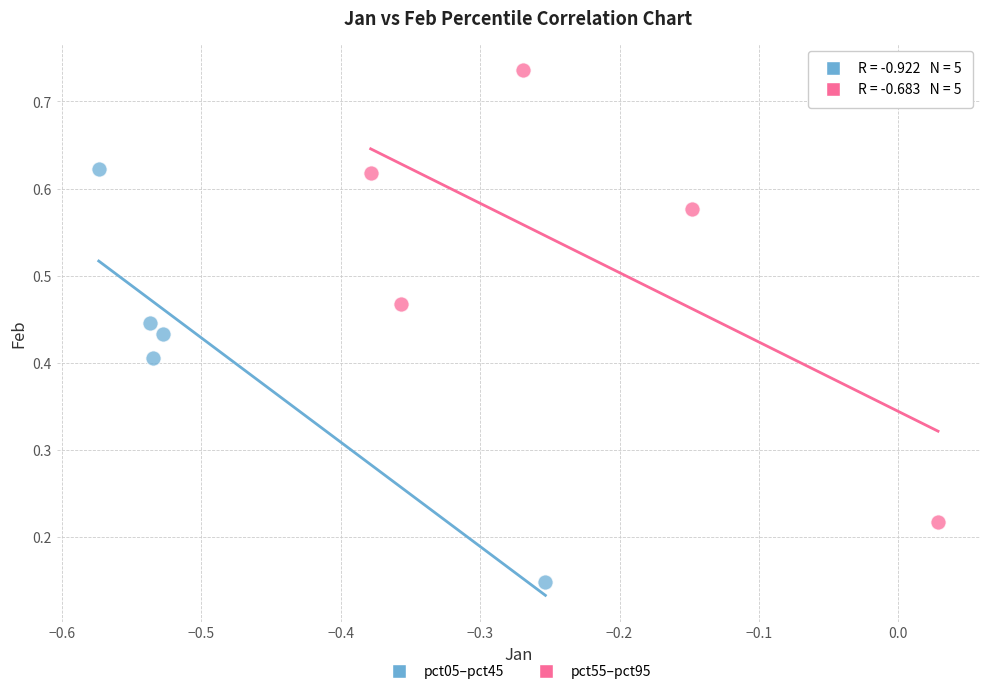

Which series contains the lowest Y value?

pct05–pct45